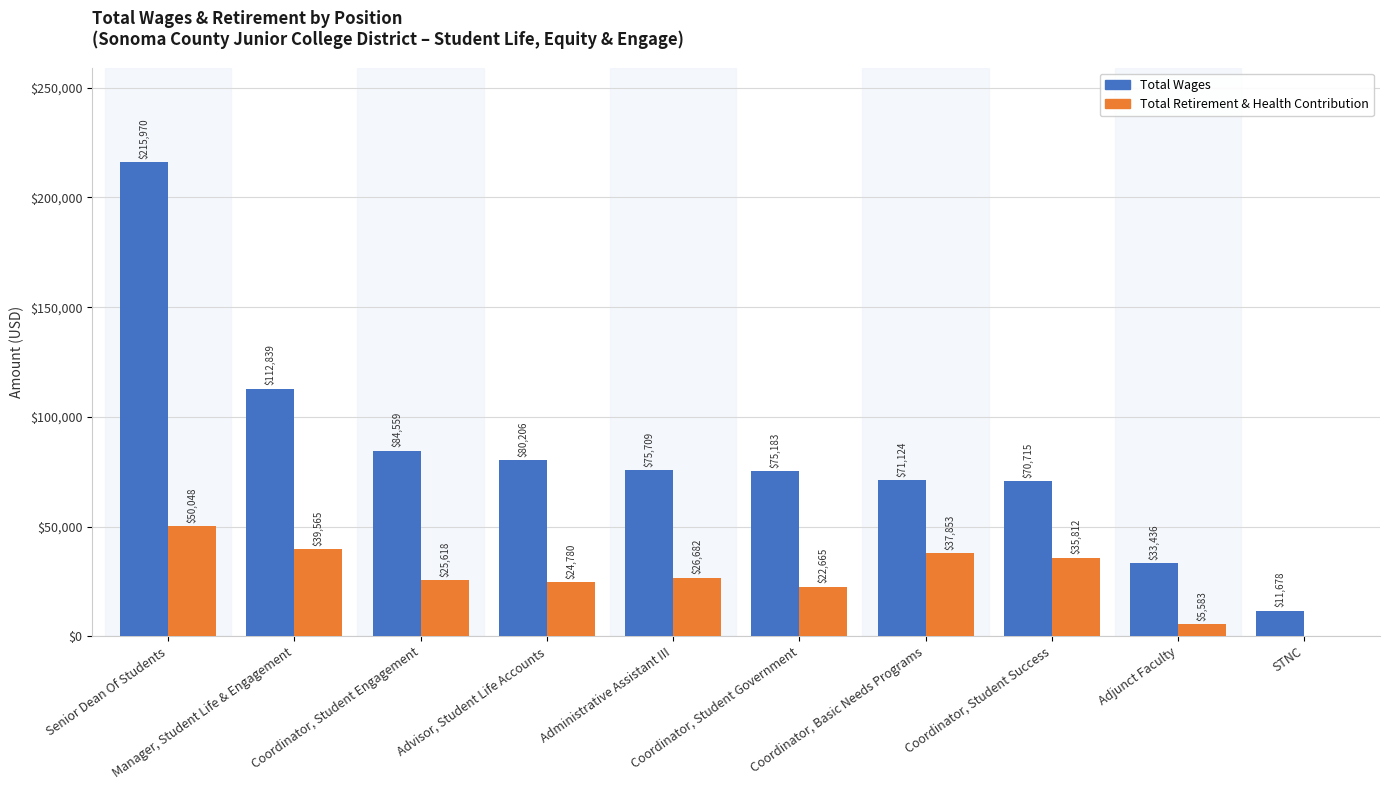

What is the maximum value for Total Wages?

215970